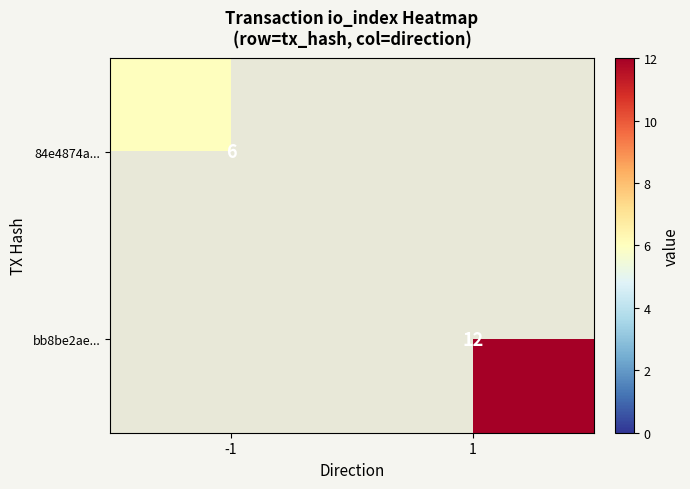

The value of 84e4874a... at -1 is 8. True or false?

False